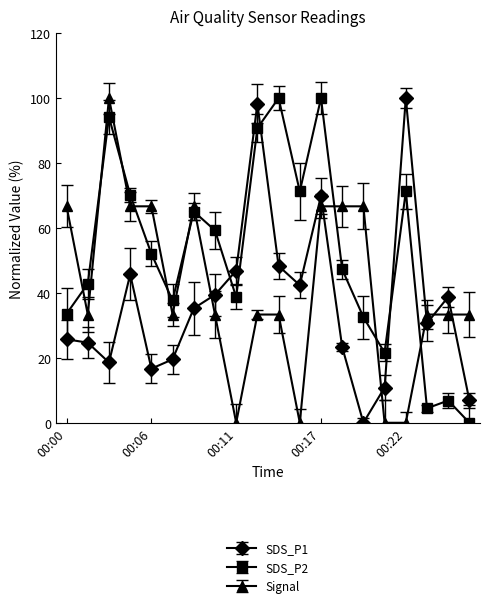

Does the chart have visible grid lines?

No